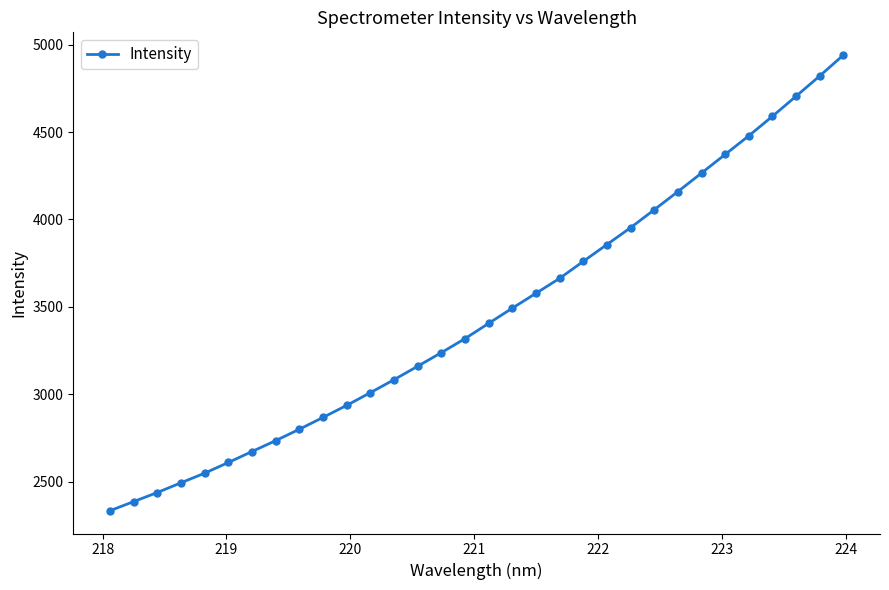

What is the smallest value displayed?

2333.6